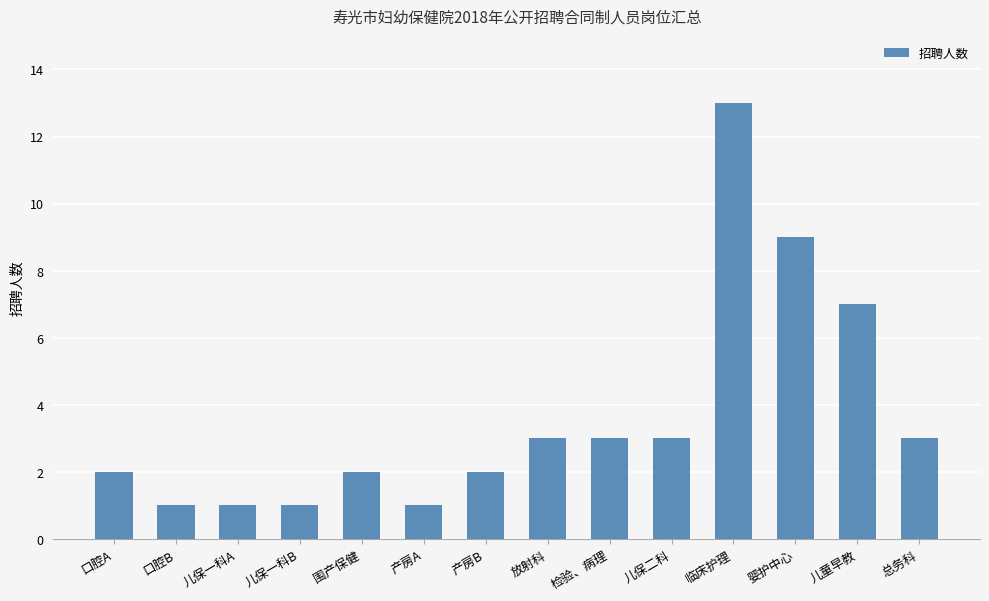

What is the ratio of the value at 儿保一科B to the value at 口腔B?

1.0